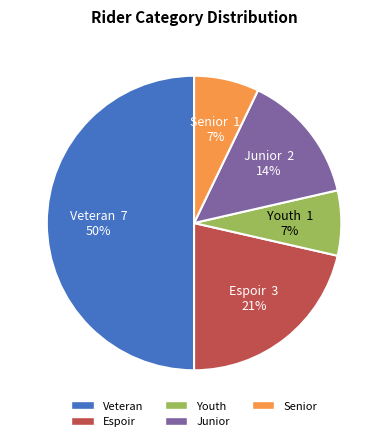

Is the sum of Youth and Senior greater than half?

No